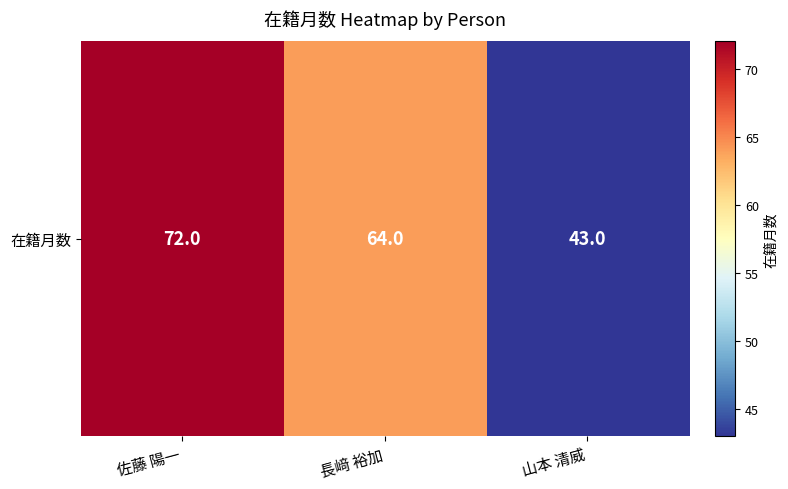

What is the difference between the values at 佐藤 陽一 and 山本 清威?

29